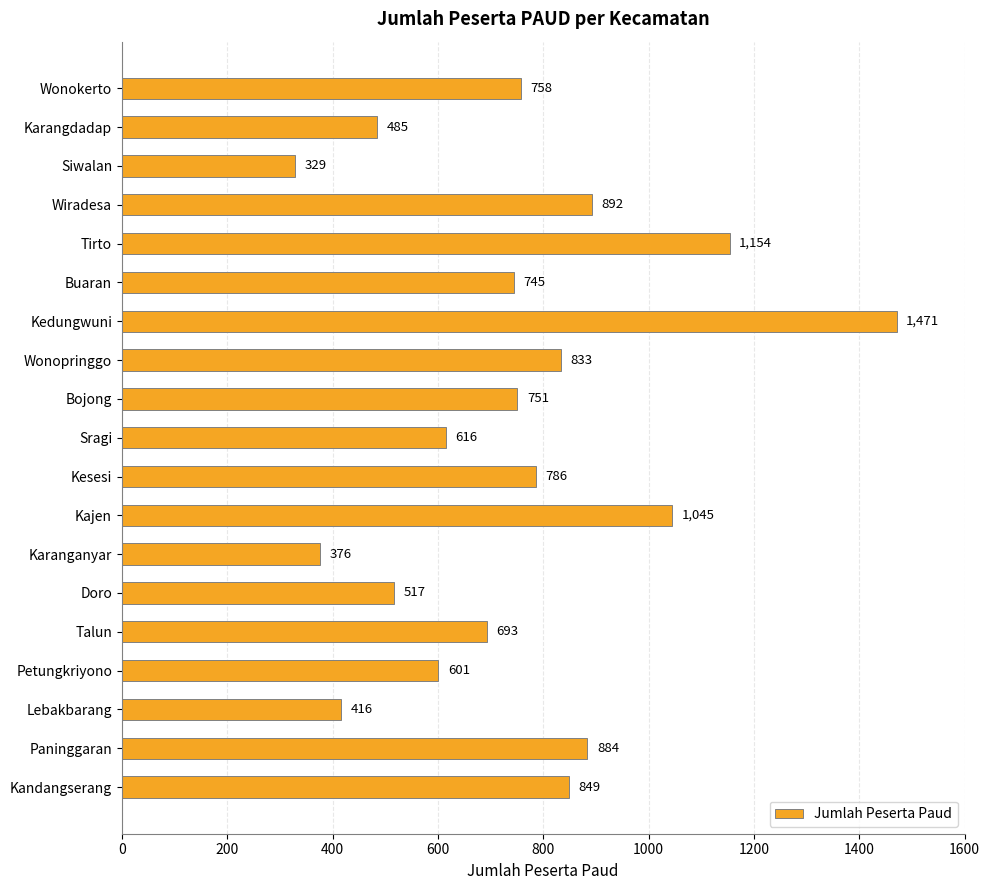

Where is the data nearest to the value 900?

Wiradesa